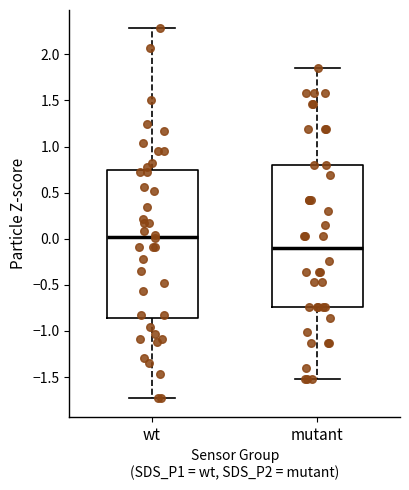

Where does the lower whisker of the box for mutant end on the y-axis? The values are not printed on the chart, so give them approximately, as read against the axis.

-1.50